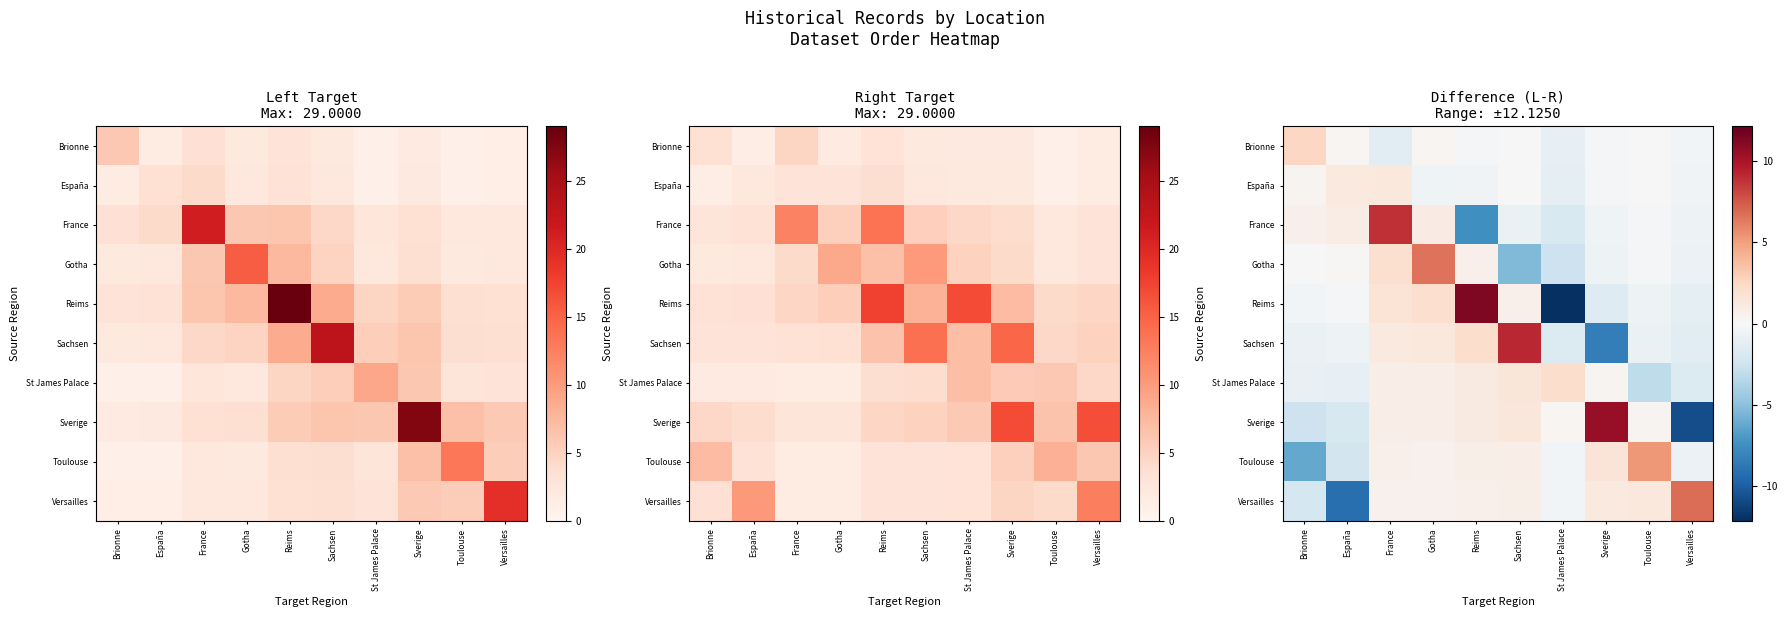

Between France and St James Palace, which series saw the biggest shift?

Reims